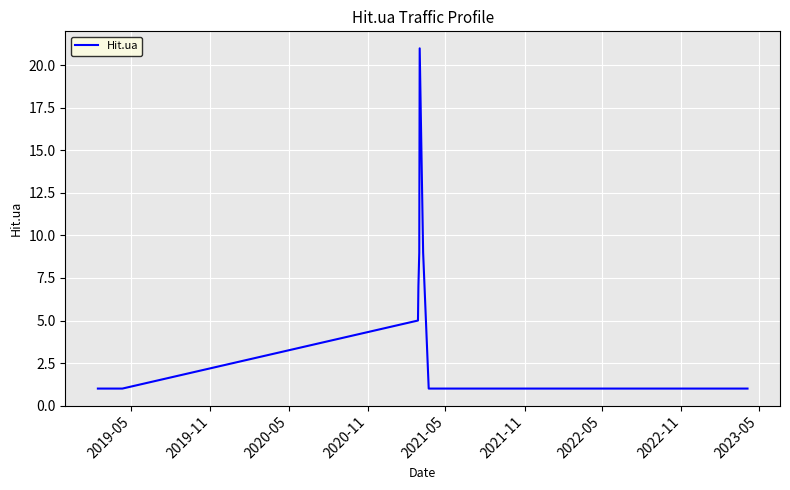

Count the values in the range 1 to 5.

15